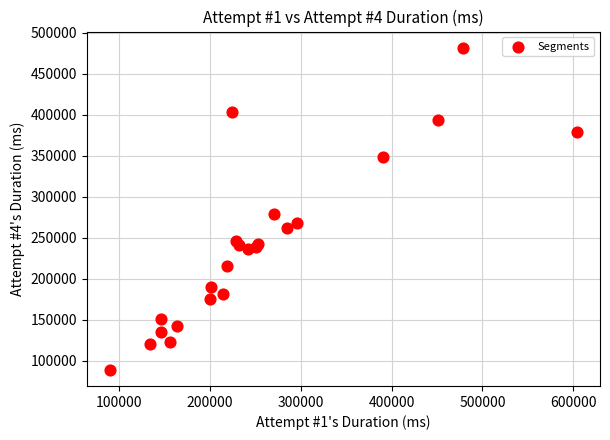

What is the range of Y values (max minus min)?

392858